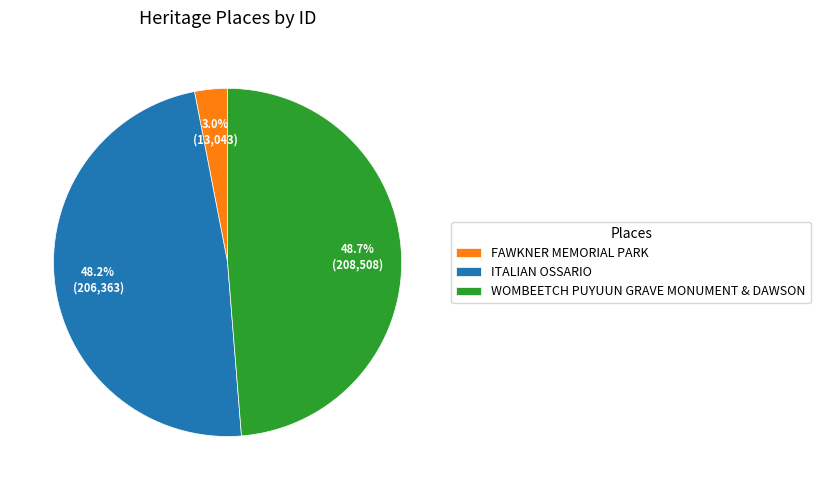

Rank the categories by value from lowest to highest.

FAWKNER MEMORIAL PARK, ITALIAN OSSARIO, WOMBEETCH PUYUUN GRAVE MONUMENT & DAWSON